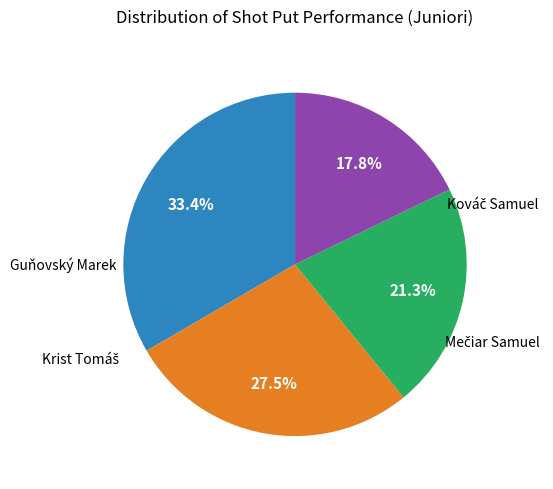

Does any single category account for the majority?

No